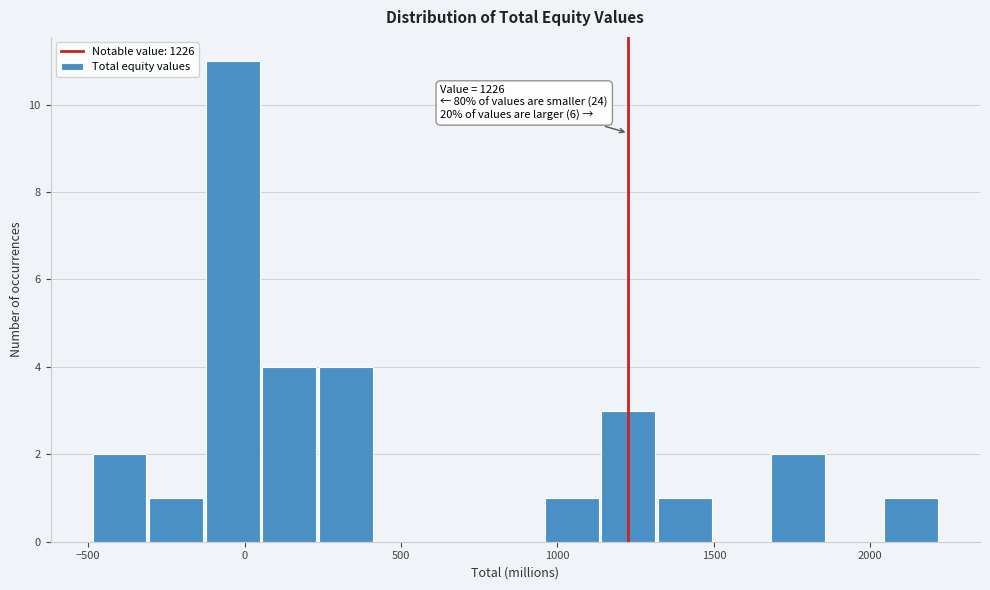

Read against the x-axis, roughly where is the centre of the tallest bar?

-50